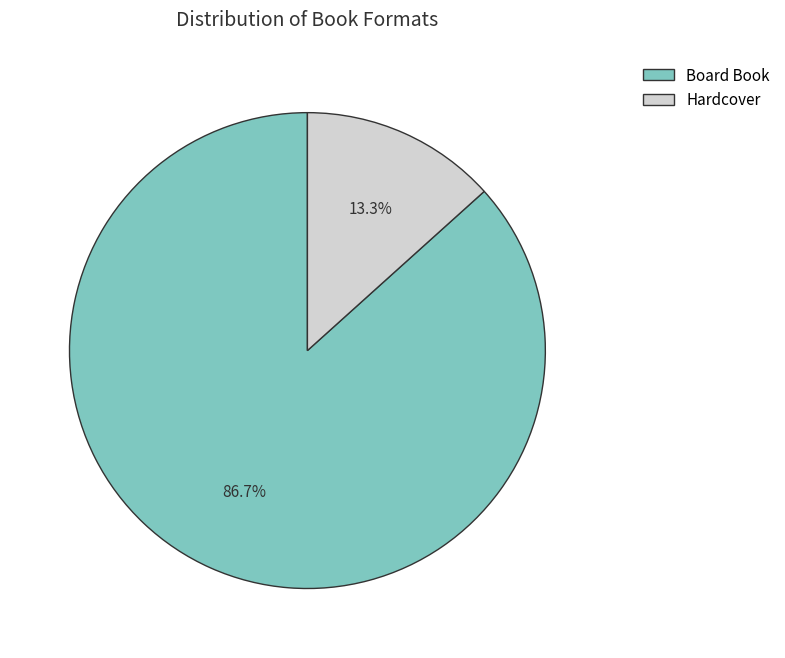

To the nearest percent, what portion does Board Book represent?

87%